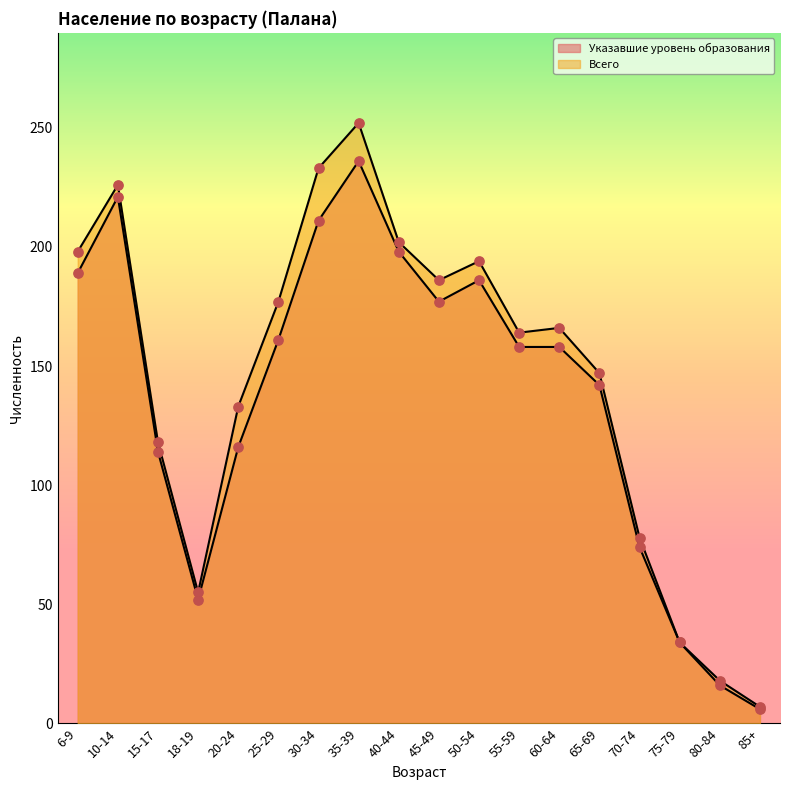

At which category is the sum across all series the highest?

35-39